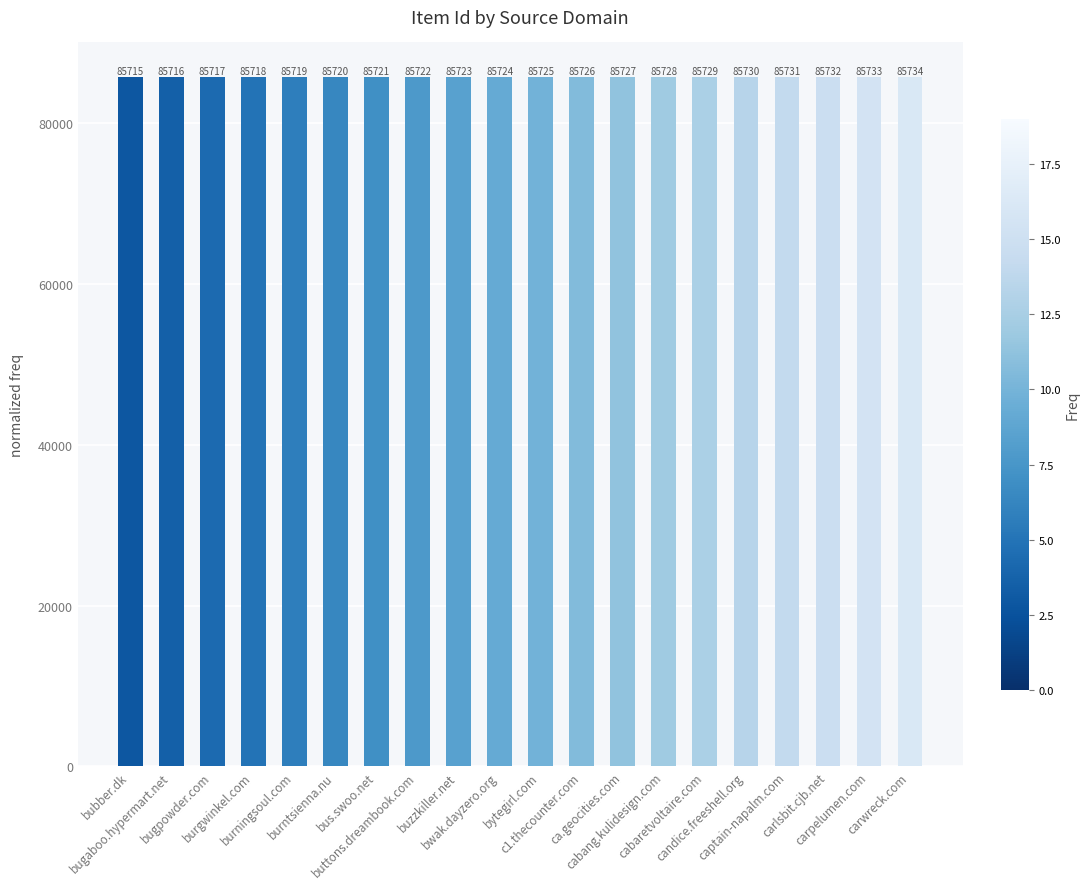

What is the minimum value shown in the chart?

85715